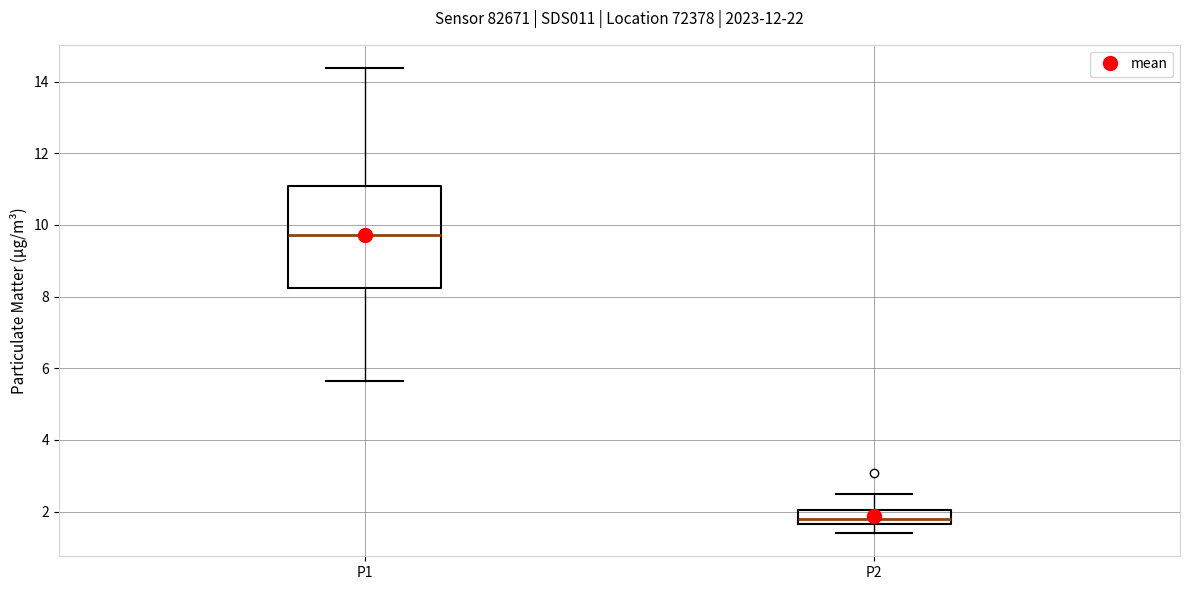

Where does the upper whisker of the box for P1 end on the y-axis? The values are not printed on the chart, so give them approximately, as read against the axis.

14.4